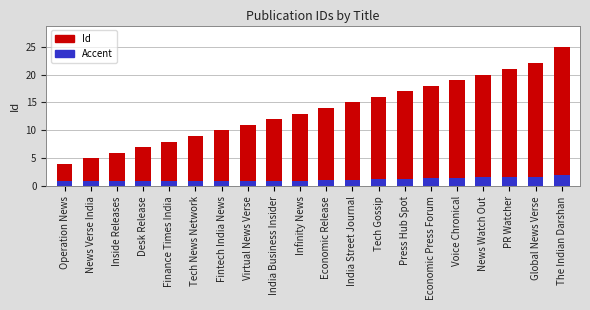

Rank the series by their maximum value, from highest to lowest.

Id, Accent